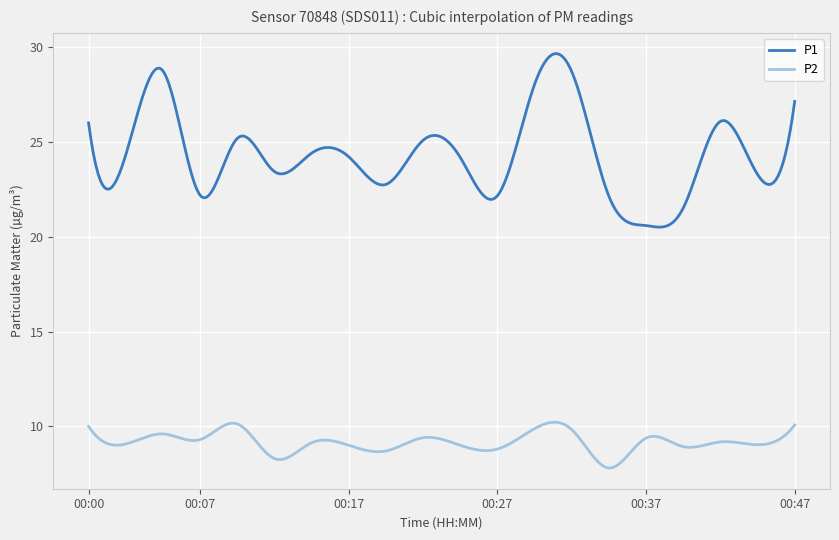

Which series has the widest spread of values?

P1